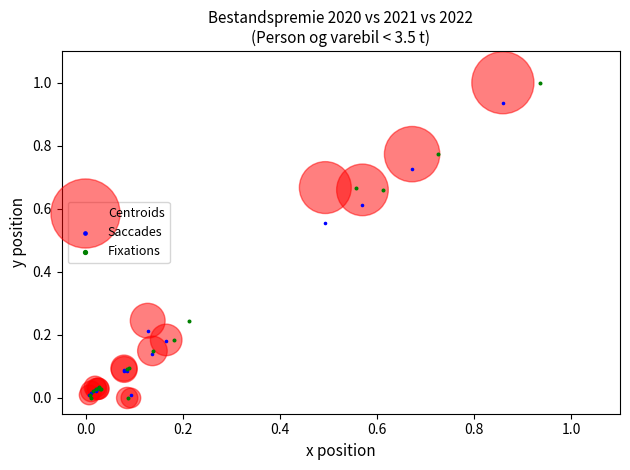

What are all the series names shown in the legend?

Centroids, Saccades, Fixations